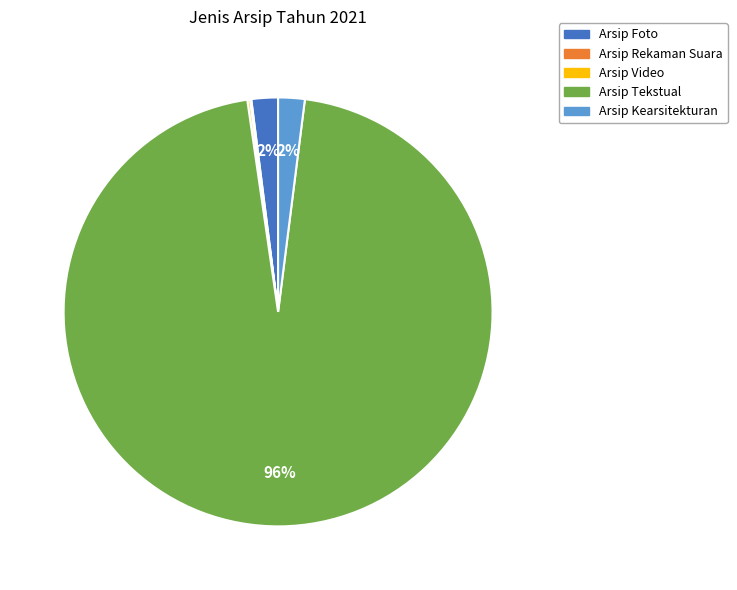

Is there any slice that represents more than half of the pie?

Yes